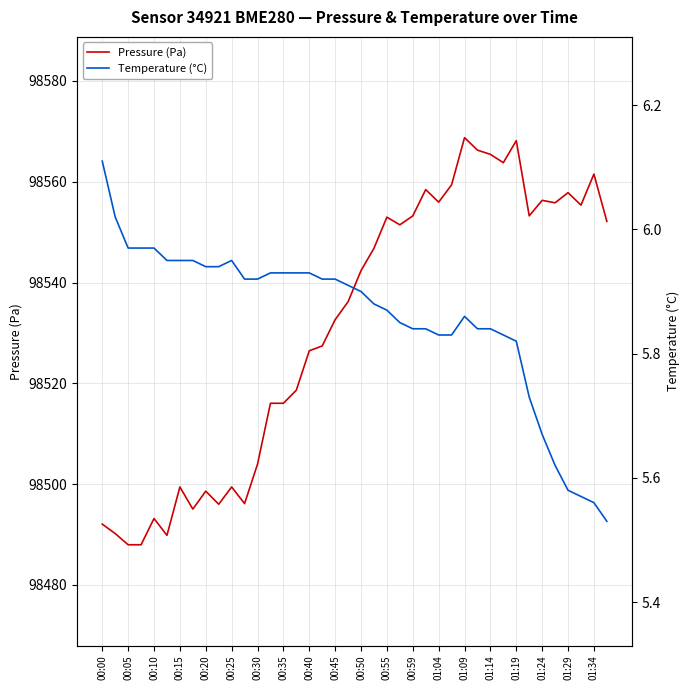

Is it true that Temperature (°C) equals 5.8 at 29?

True